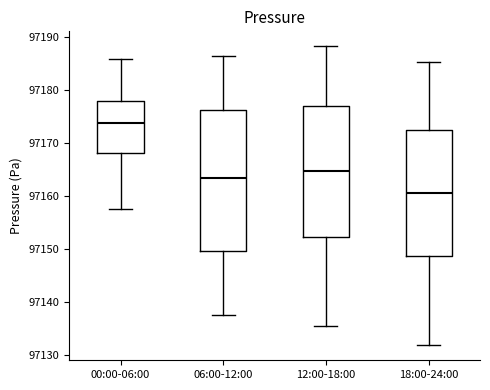

Reading left to right, read every box against the y-axis: the position of its median line, the range the box covers, and the ends of its whiskers. The values are not printed on the chart, so give them approximately, as read against the axis.

00:00-06:00: median 97174, box 97168 to 97178, whiskers 97158 to 97186
06:00-12:00: median 97163, box 97150 to 97176, whiskers 97138 to 97186
12:00-18:00: median 97165, box 97152 to 97177, whiskers 97135 to 97188
18:00-24:00: median 97161, box 97149 to 97172, whiskers 97132 to 97185